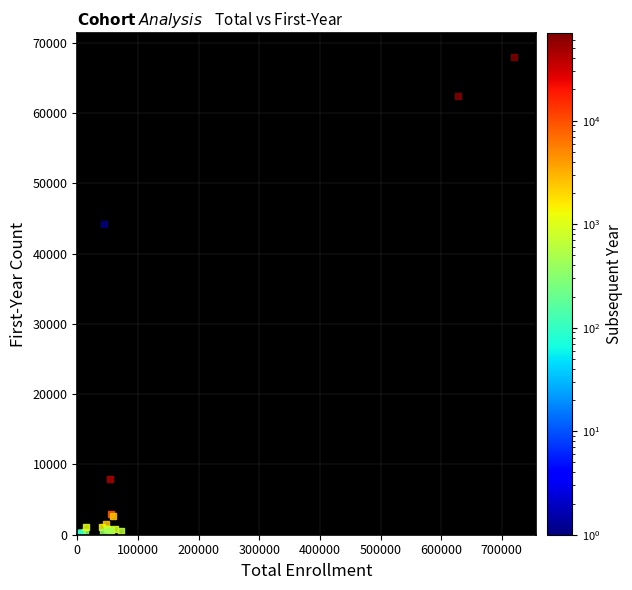

What Y value in the scatter plot is closest to 34003?

44232